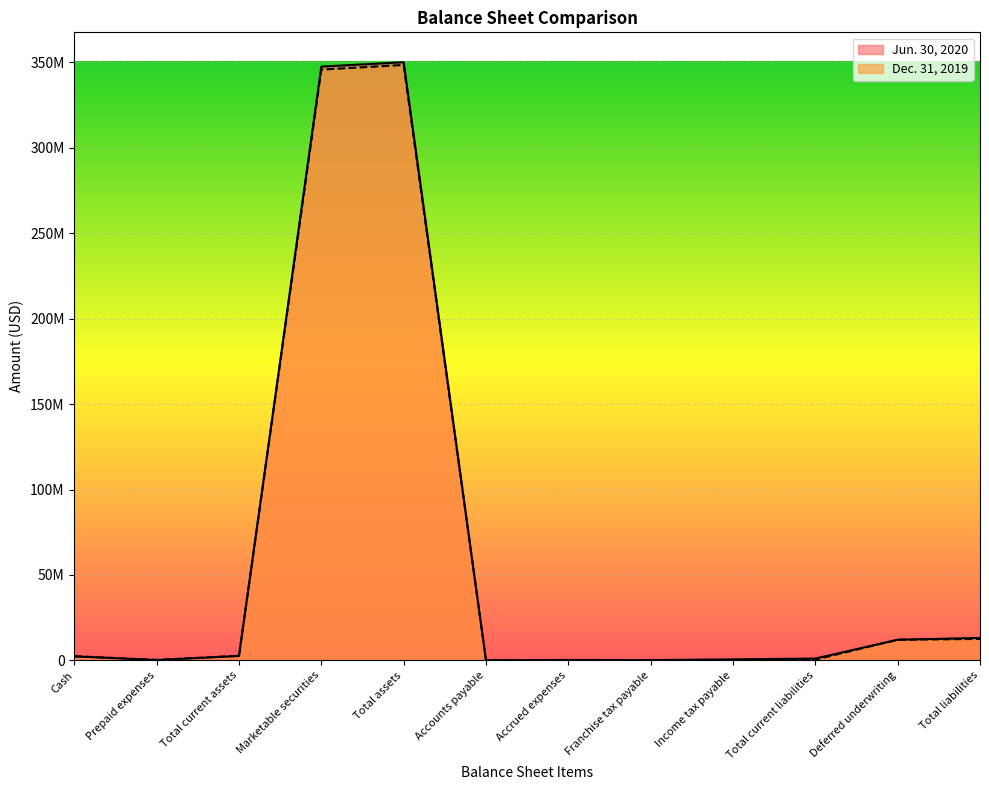

Rank the series by their average value, from highest to lowest.

Jun. 30, 2020, Dec. 31, 2019